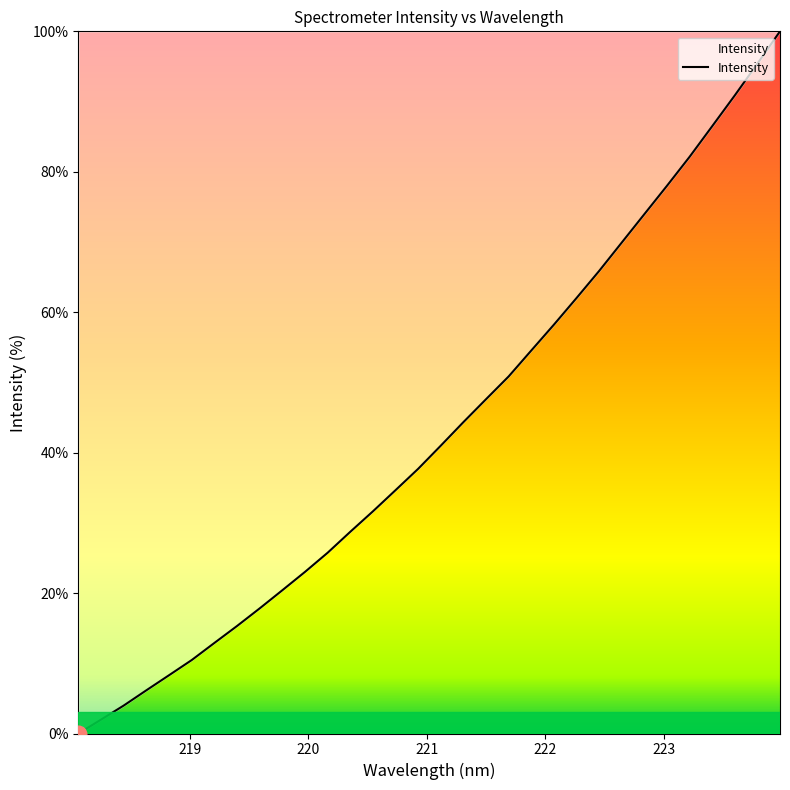

Reading right to left, list all the values displayed in this chart.

100.0	95.4	90.9	86.5	82.1	78.0	74.0	69.9	65.9	62.0	58.2	54.5	50.9	47.6	44.3	41.0	37.7	34.7	31.6	28.7	25.7	23.0	20.4	17.8	15.3	12.9	10.5	8.3	6.2	4.0	2.0	0.0